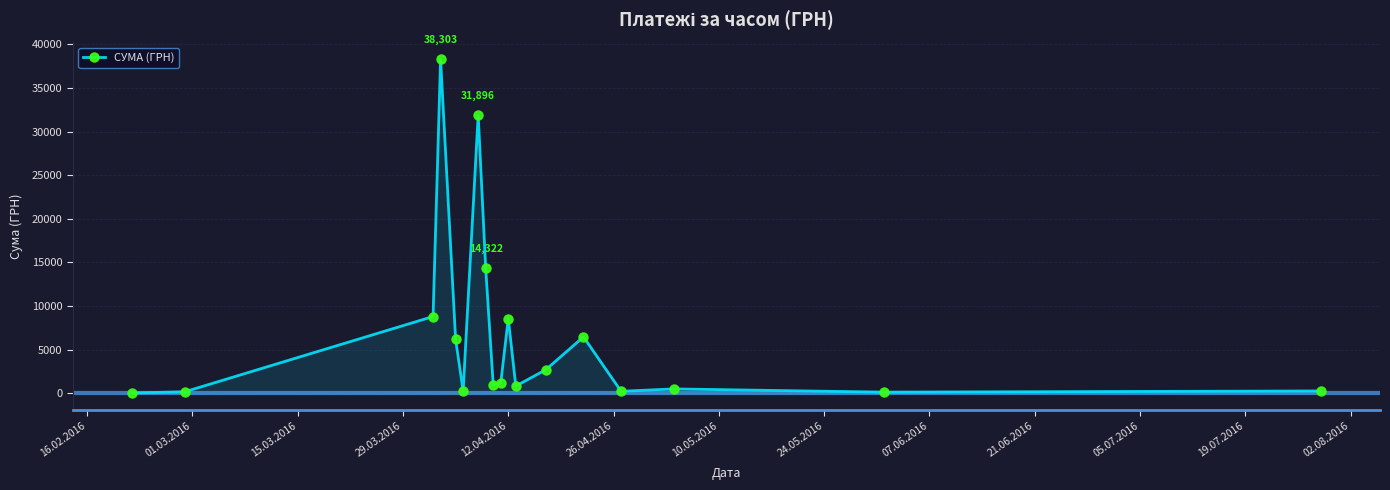

What is the value of the 14th point from the left?

6472.4